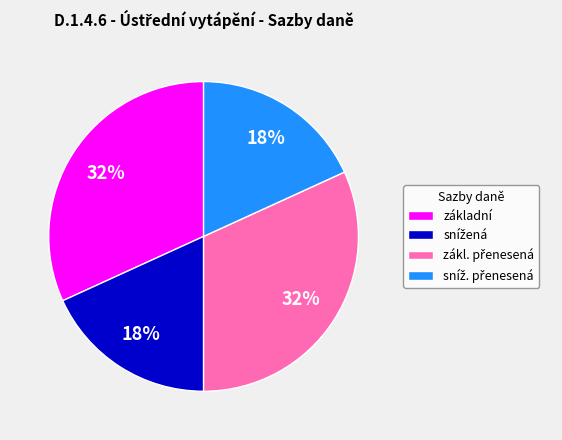

The základní slice represents 32% of the pie. True or false?

True